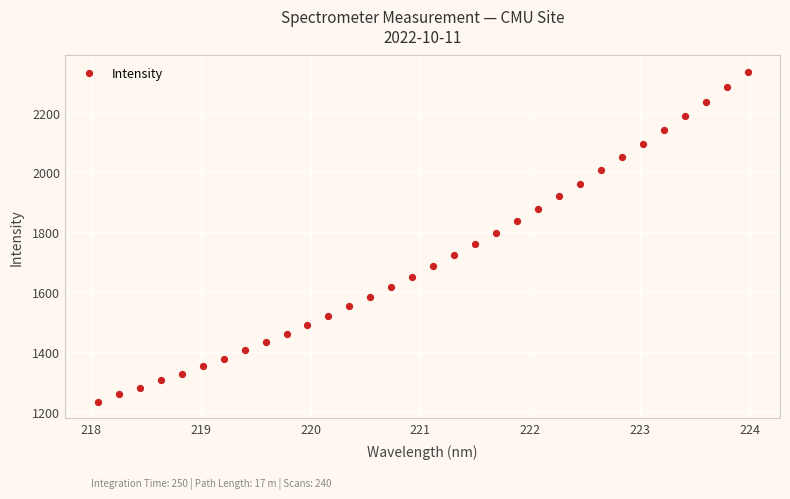

What is the range of X values (max minus min)?

5.9